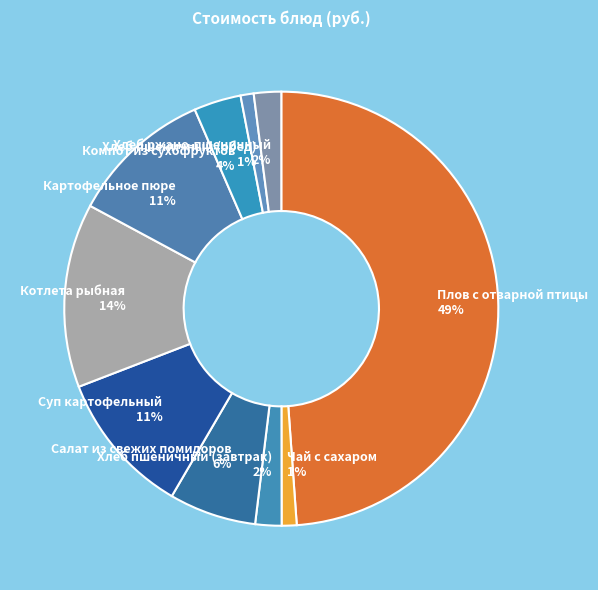

Is it true that Чай с сахаром is 1% of the pie?

True